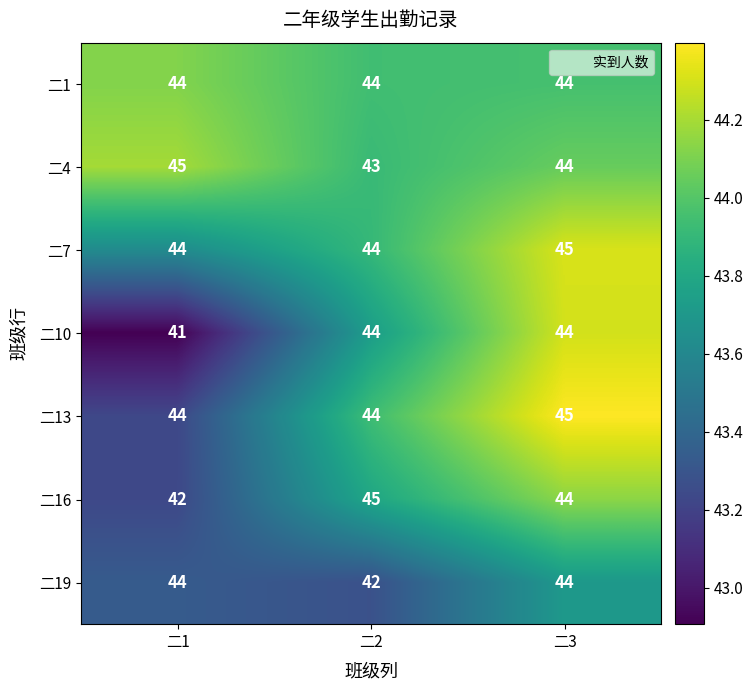

Read the 二16 value at 二2.

45